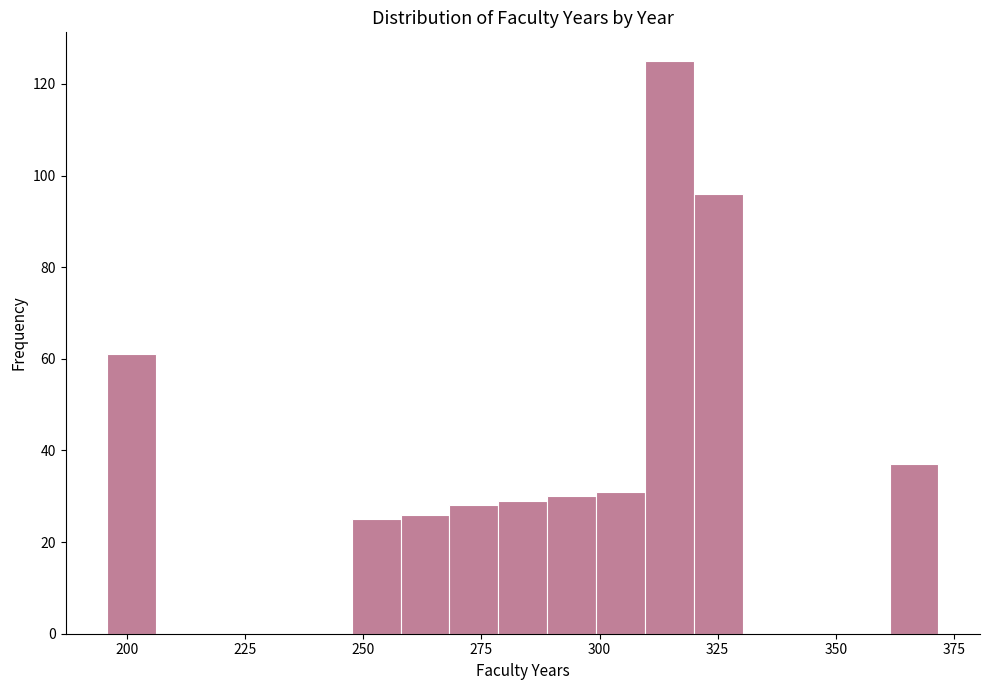

Read against the x-axis, roughly where is the centre of the tallest bar?

315